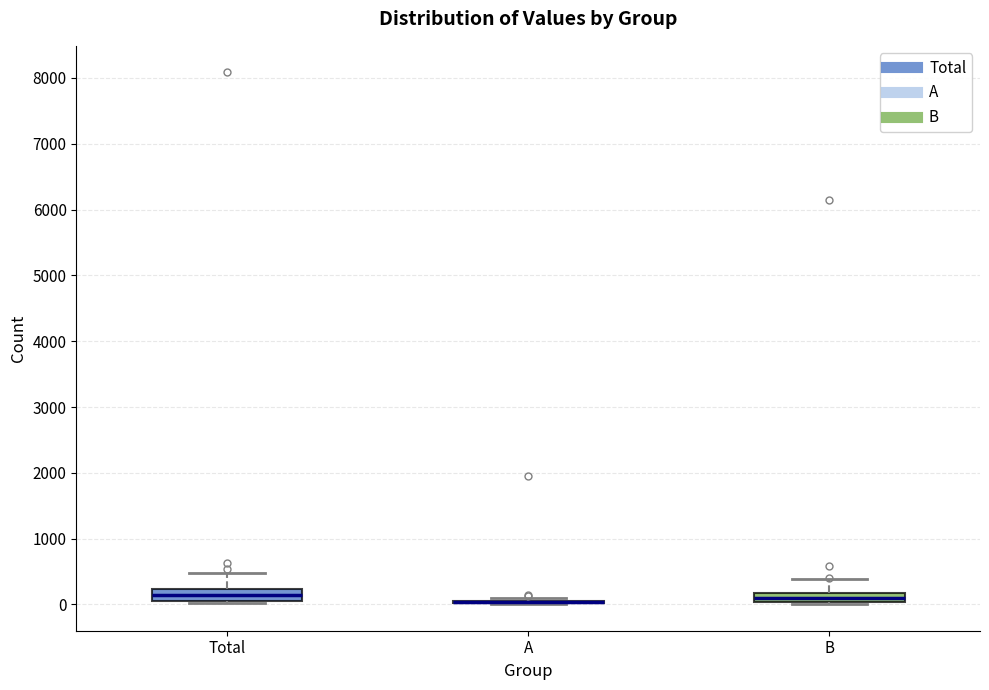

Where is the upper edge of the box for B on the y-axis? The values are not printed on the chart, so give them approximately, as read against the axis.

200